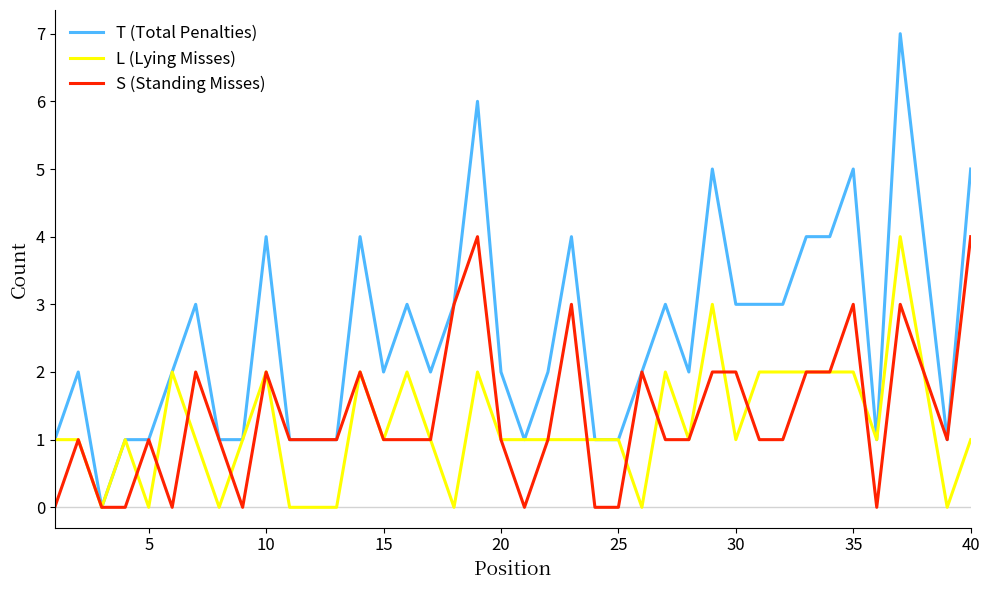

What are all the series names shown in the legend?

T (Total Penalties), L (Lying Misses), S (Standing Misses)